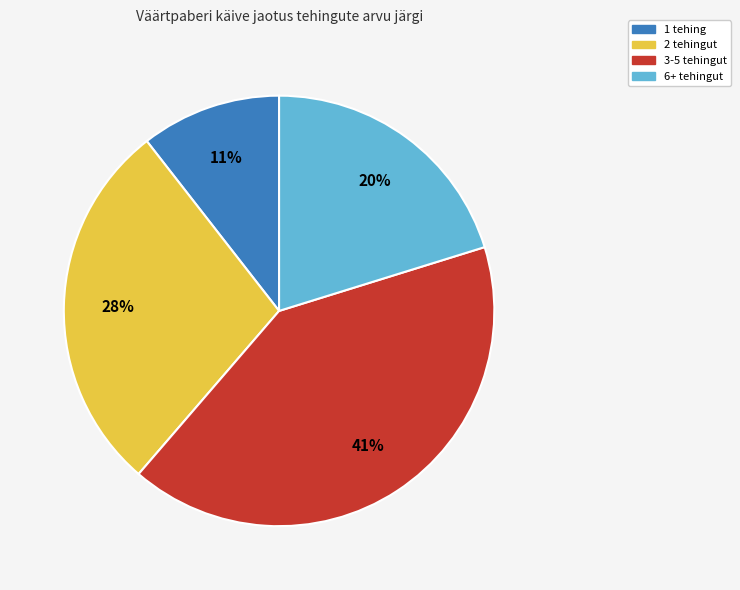

Is there a majority slice in this chart?

No